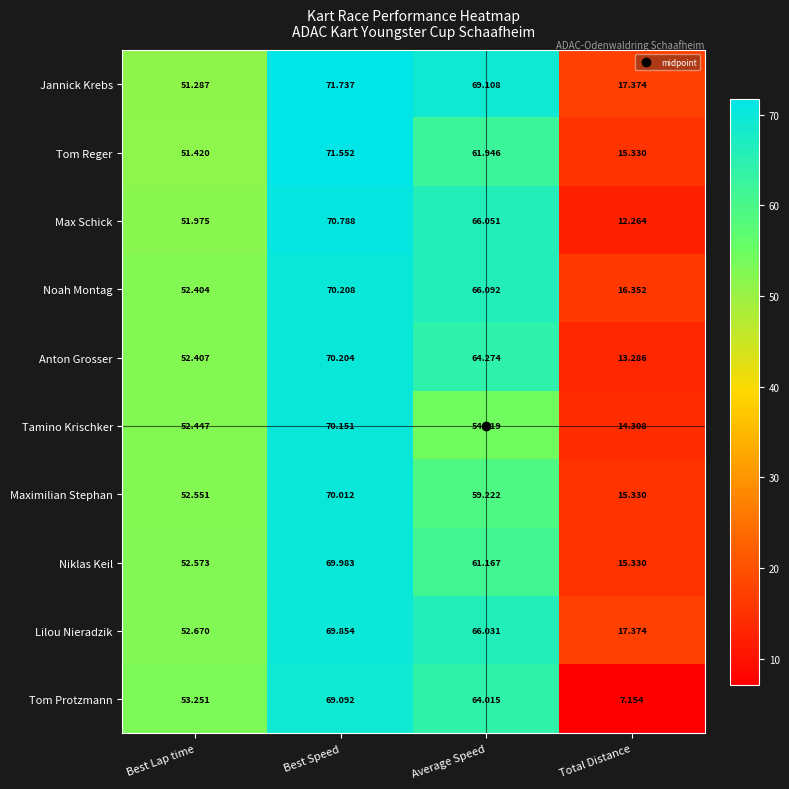

At which category is the sum across all series the highest?

Best Speed